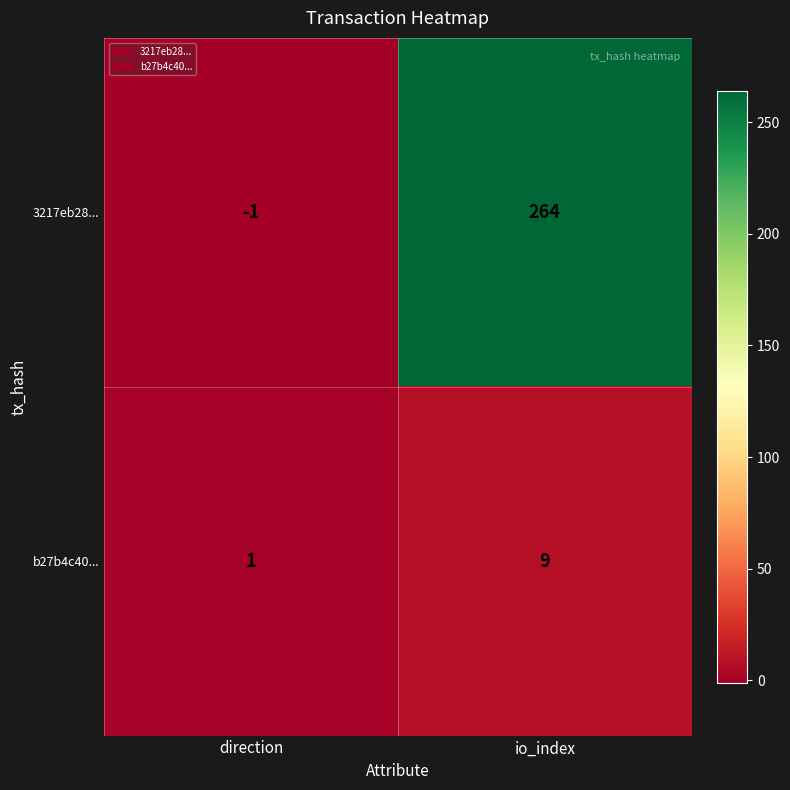

Reading left to right, what are all the values shown in this chart?

3217eb28...: direction=-1	io_index=264
b27b4c40...: direction=1	io_index=9